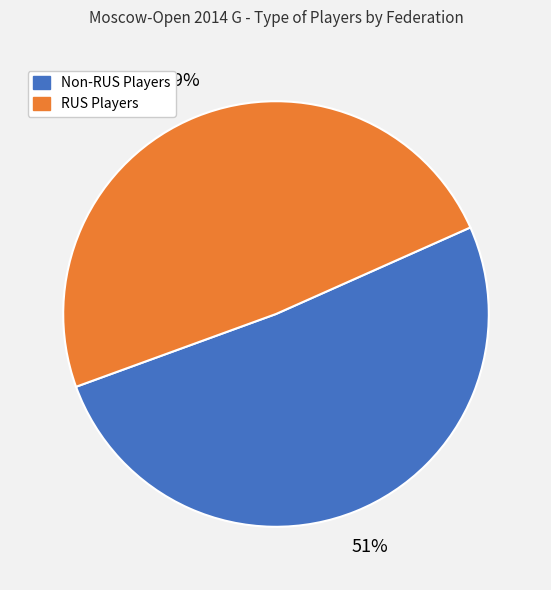

Which slice is the smallest?

RUS Players